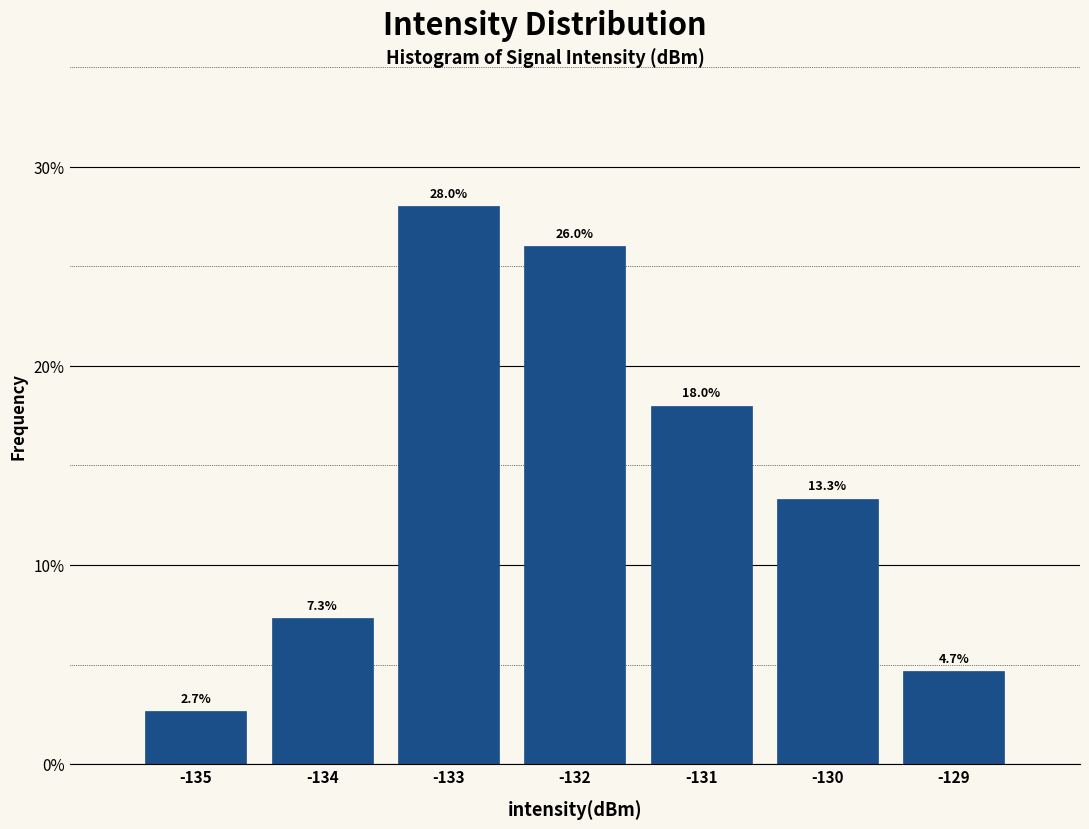

Reading right to left, list all the values displayed in this chart.

4.7	13.3	18.0	26.0	28.0	7.3	2.7